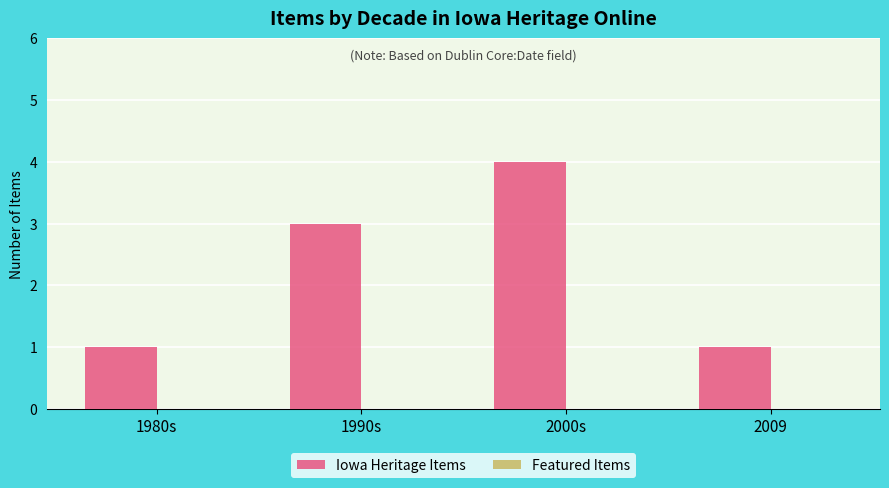

True or false: the data shows 1 at 2009.

True